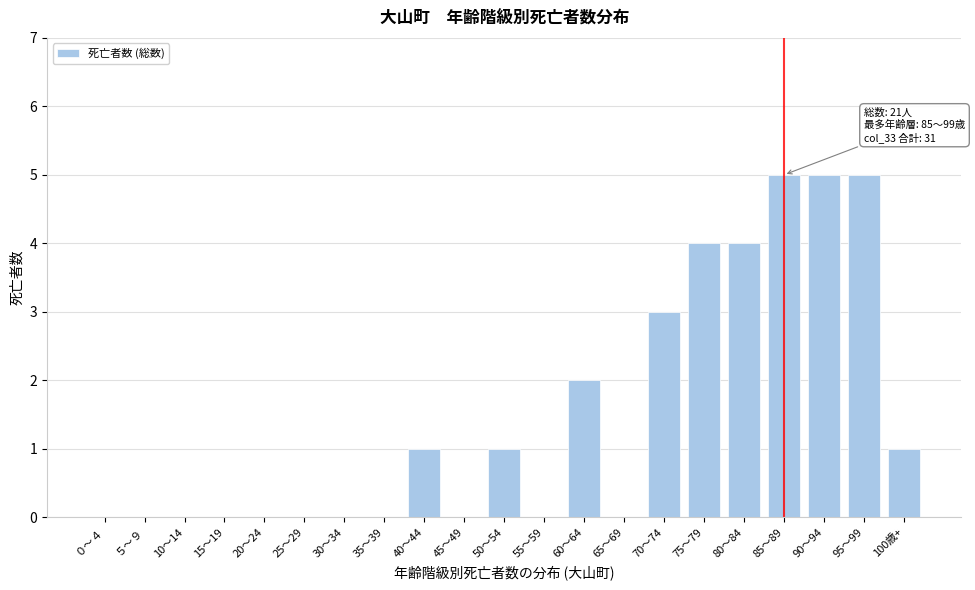

Reading left to right, list all the values displayed in this chart.

０～４=0	５～９=0	10～14=0	15～19=0	20～24=0	25～29=0	30～34=0	35～39=0	40～44=1	45～49=0	50～54=1	55～59=0	60～64=2	65～69=0	70～74=3	75～79=4	80～84=4	85～89=5	90～94=5	95～99=5	100歳+=1